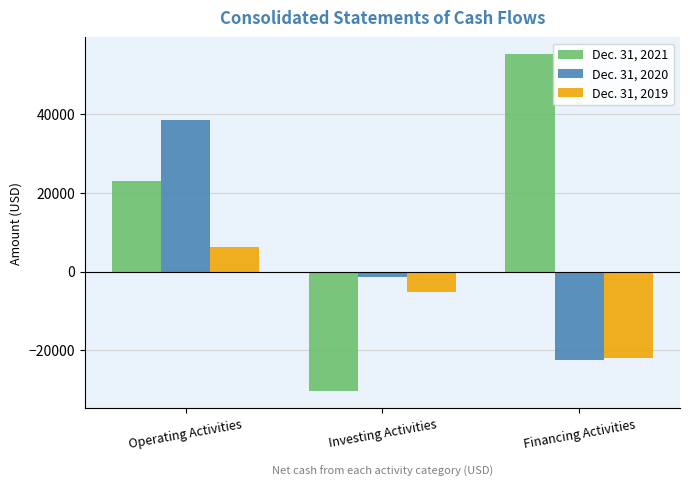

Read the Dec. 31, 2019 value at Investing Activities, to the nearest 100.

-5100